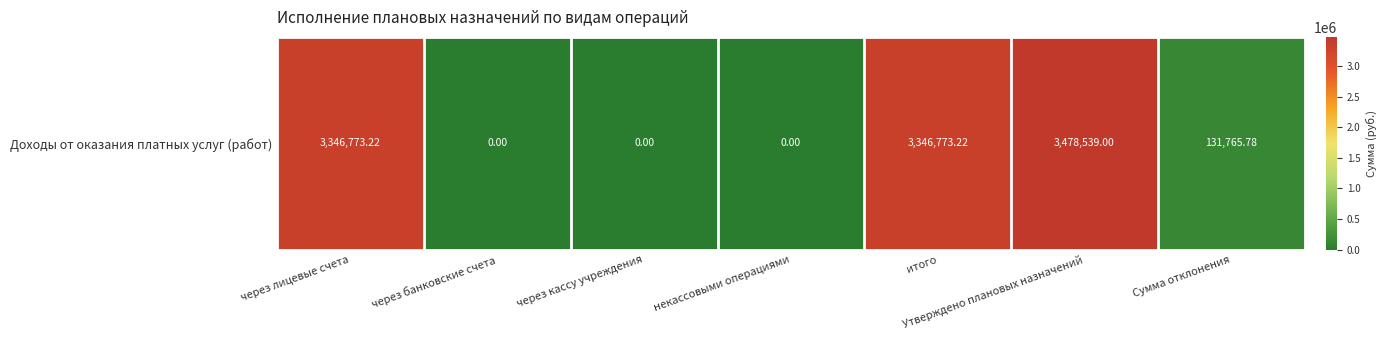

What is the sum of the values at через лицевые счета and Сумма отклонения?

3478539.0